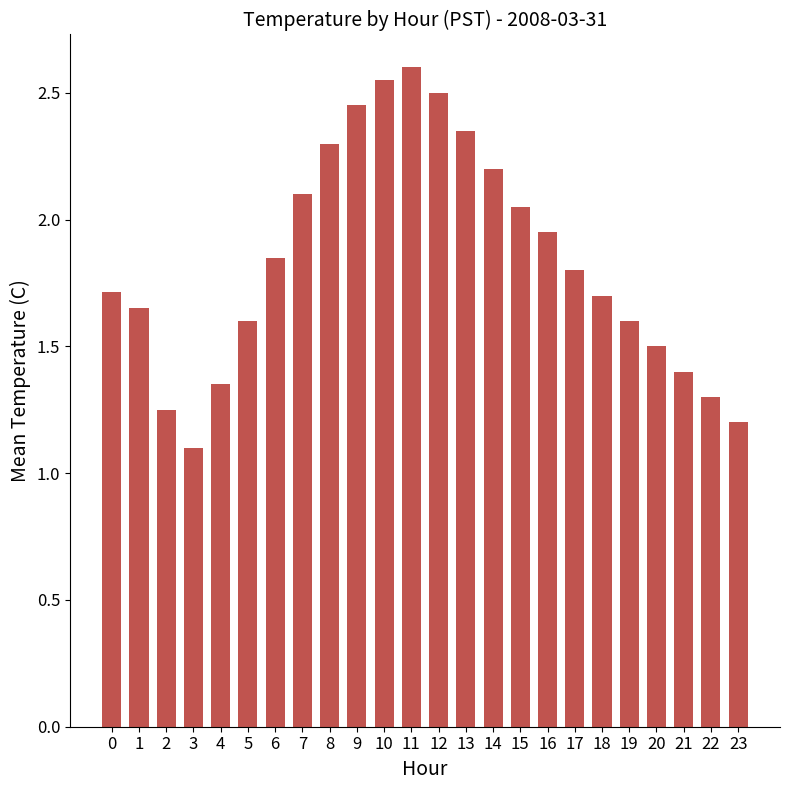

Is it true that the value at 4 is 1.4?

True